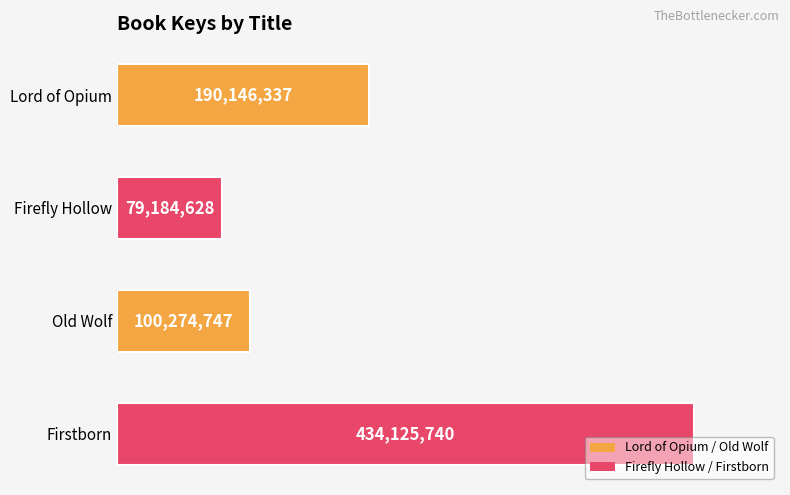

At which label does the data first exceed 190146337?

Firstborn